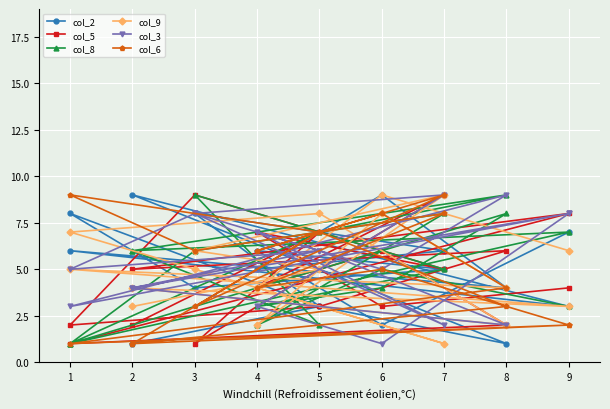

True or false: col_2 has more than 0 points higher than both neighbors.

True